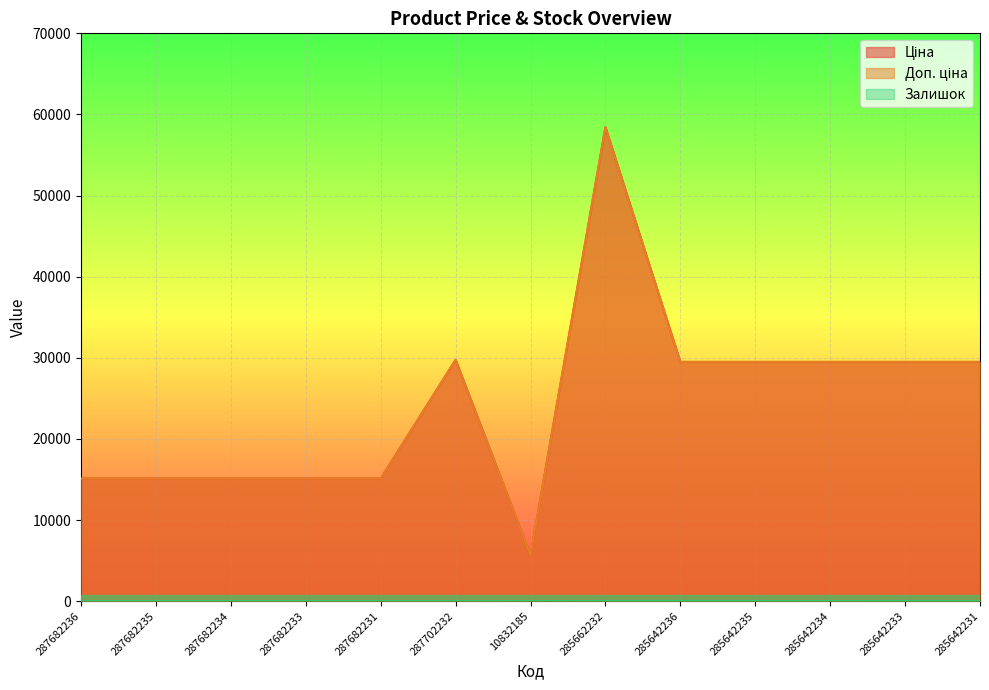

True or false: Залишок and Доп. ціна intersect in this chart.

False